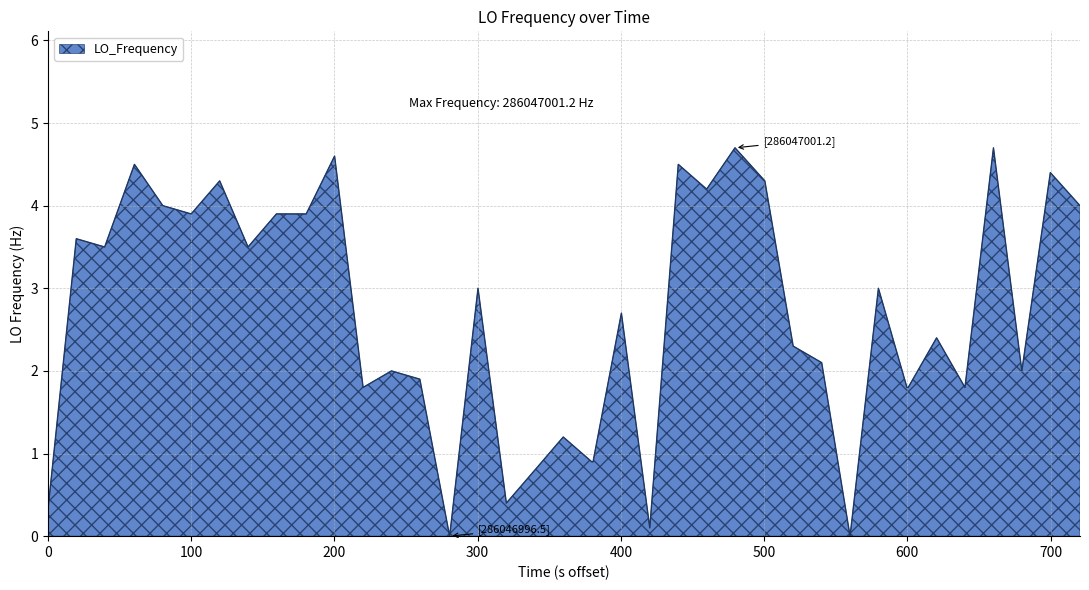

What is the maximum value shown in the chart?

4.7